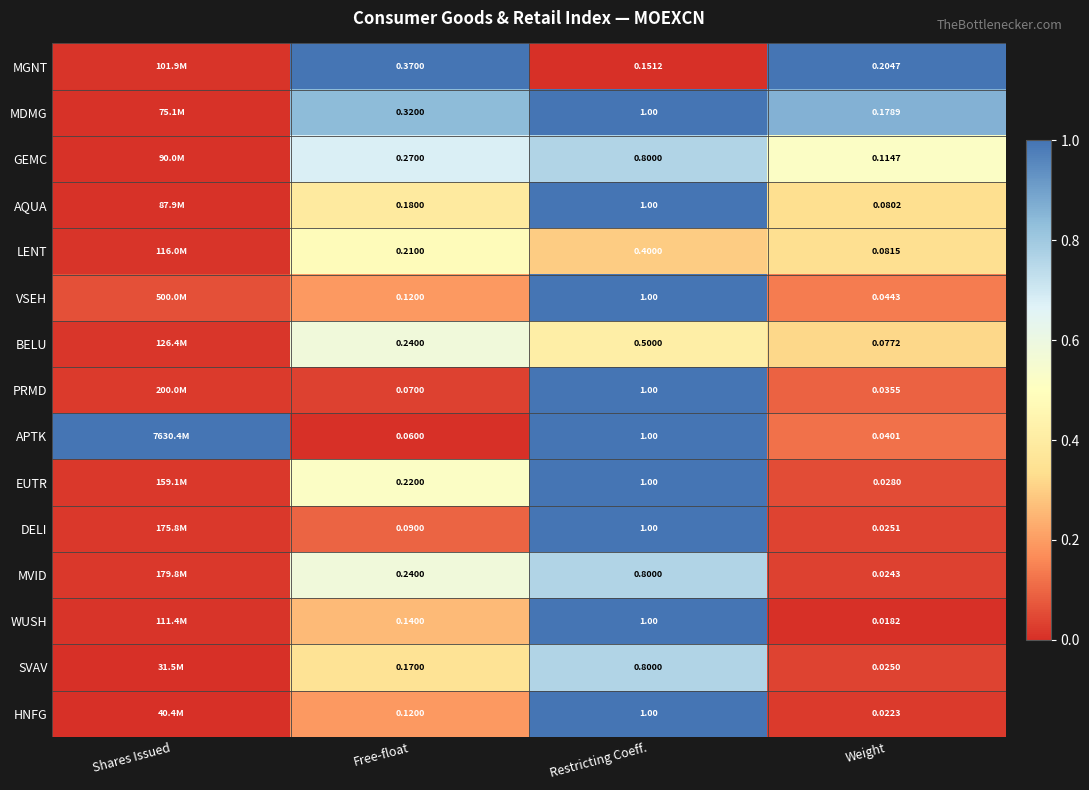

At Weight, list the series in order from smallest to largest.

WUSH, HNFG, MVID, SVAV, DELI, EUTR, PRMD, APTK, VSEH, BELU, AQUA, LENT, GEMC, MDMG, MGNT